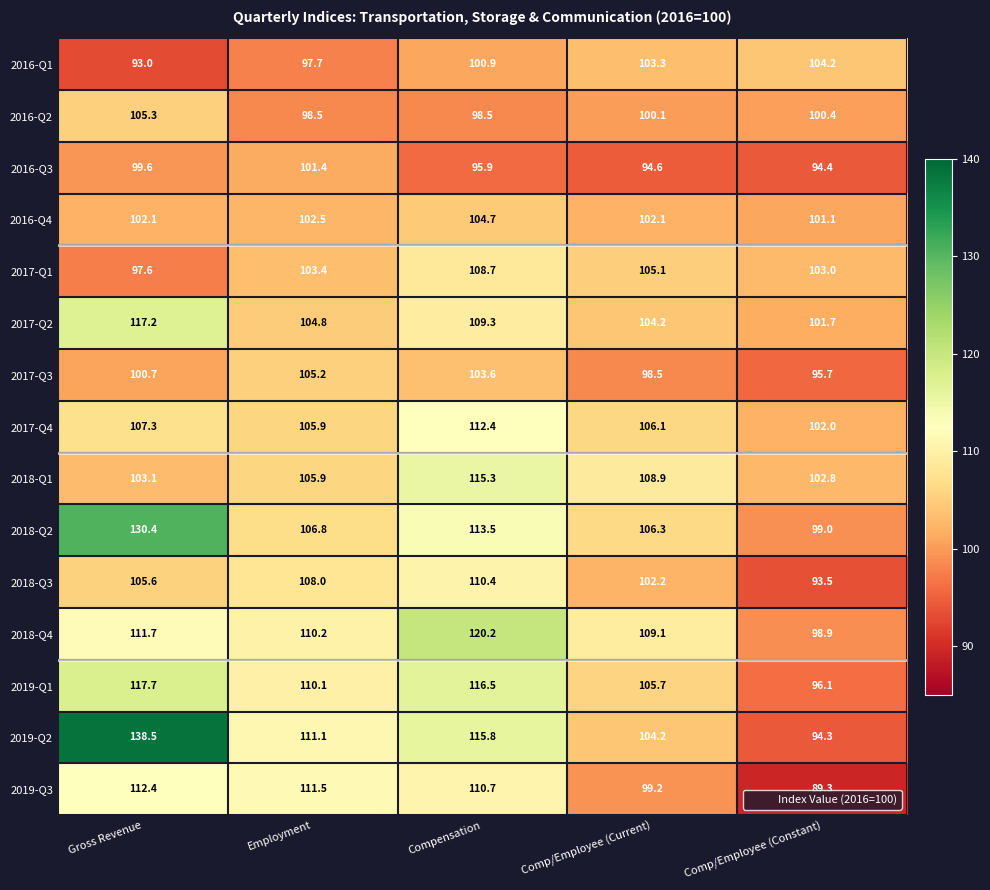

What is the sum of all 2016-Q1 values?

499.1